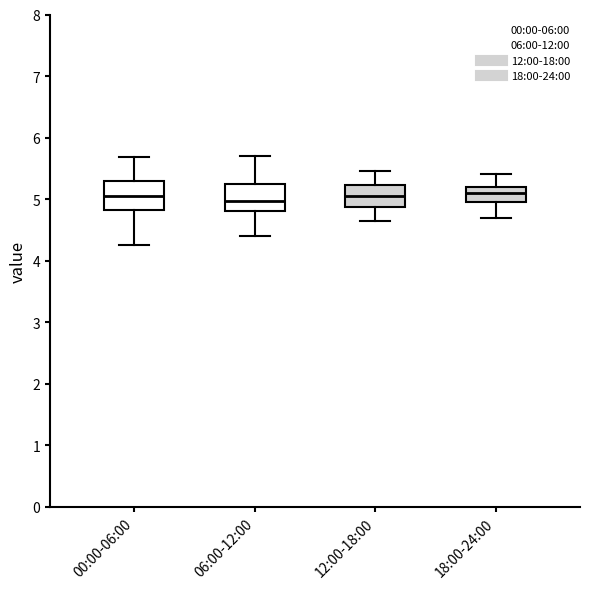

Where does the lower whisker of the box for 00:00-06:00 end on the y-axis? The values are not printed on the chart, so give them approximately, as read against the axis.

4.3